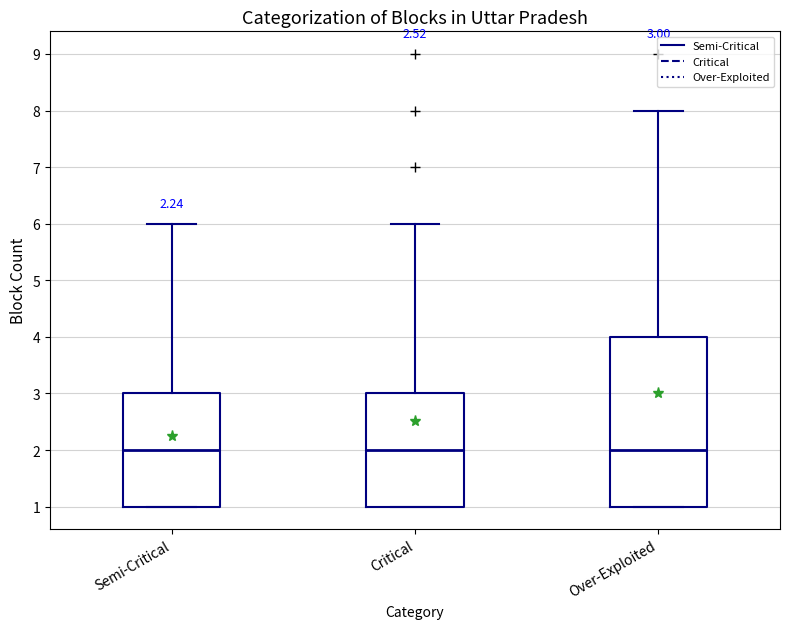

Comparing the boxes themselves (not the whiskers), which one is the tallest?

Over-Exploited